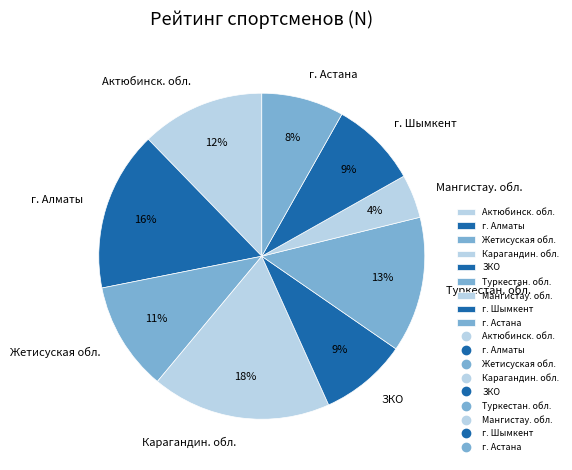

The Карагандин. обл. slice represents 18% of the pie. True or false?

True